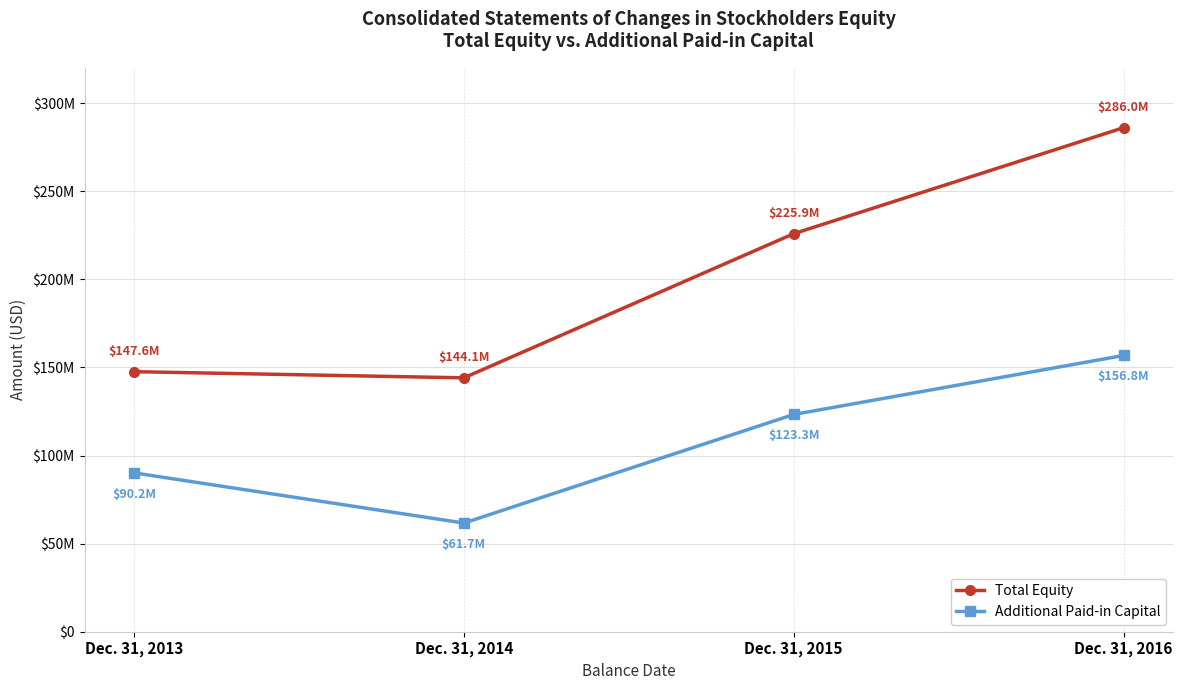

Reading left to right, list all the values displayed in this chart.

Total Equity: Dec. 31, 2013=147576780	Dec. 31, 2014=144078509	Dec. 31, 2015=225885750	Dec. 31, 2016=286040799
Additional Paid-in Capital: Dec. 31, 2013=90154528	Dec. 31, 2014=61668968	Dec. 31, 2015=123282851	Dec. 31, 2016=156776642